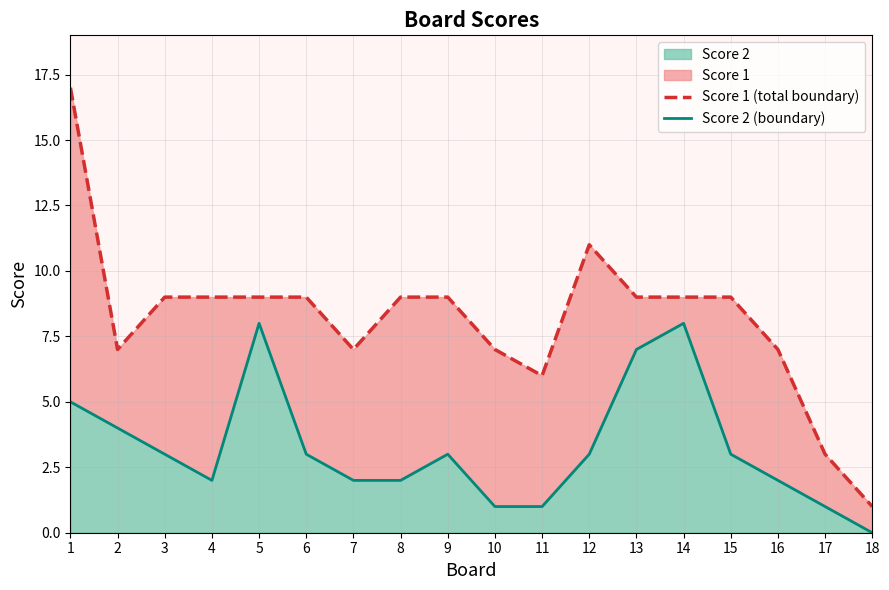

Which label corresponds to the smallest value in the chart?

18